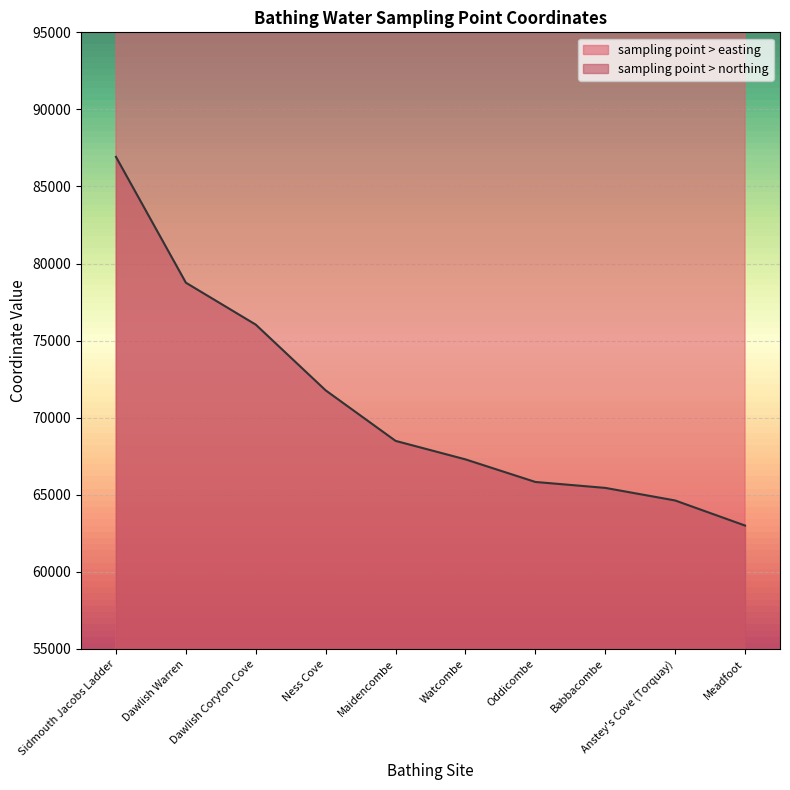

What is the highest value of the sampling point > northing series?

86921